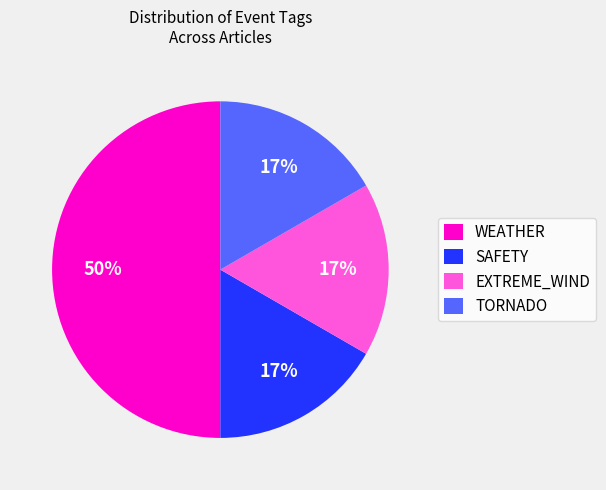

Which slice is the largest?

WEATHER